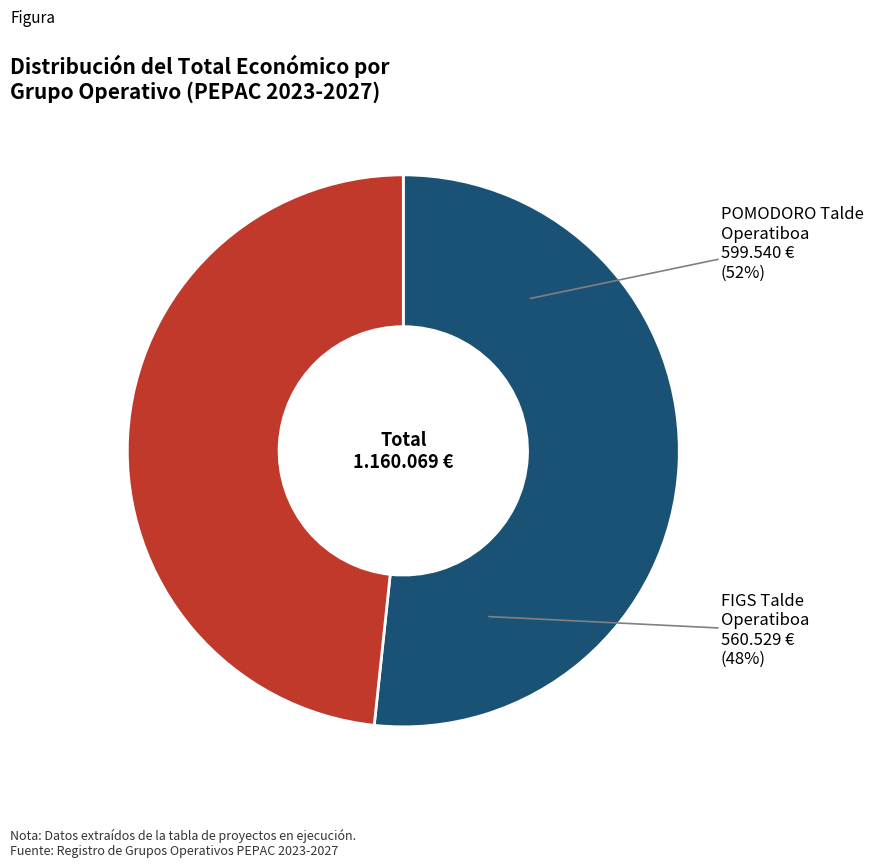

Which slice is the largest?

POMODORO Talde Operatiboa